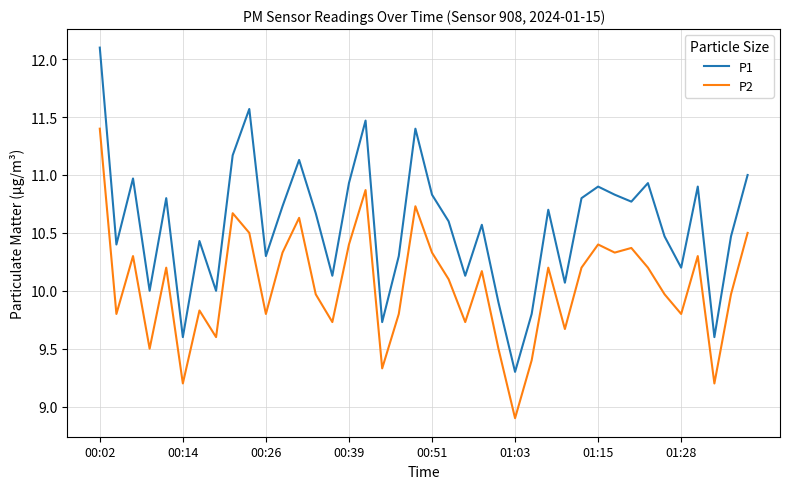

Which series has the widest spread of values?

P1